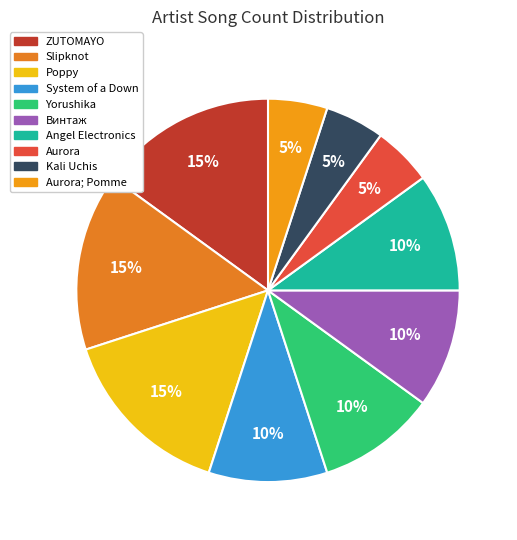

The Yorushika slice represents 10% of the pie. True or false?

True